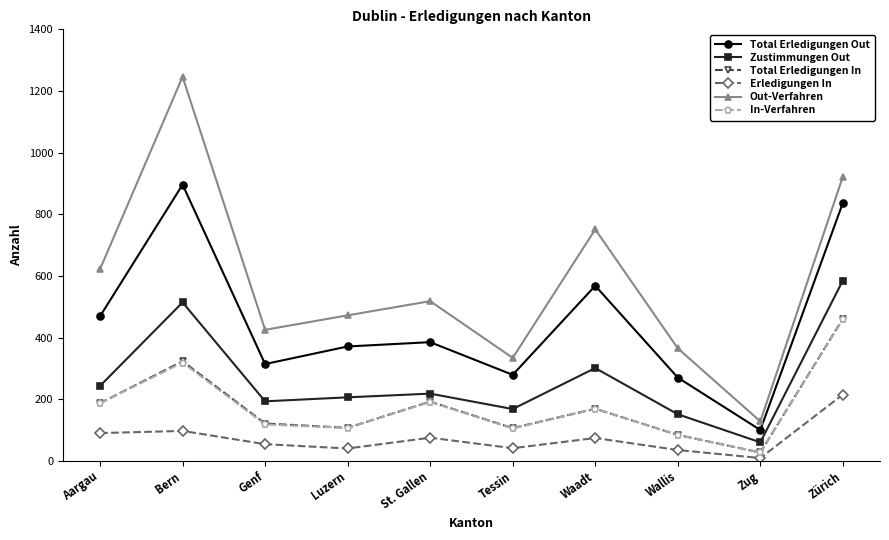

Is it true that Total Erledigungen Out equals 314 at Genf?

True